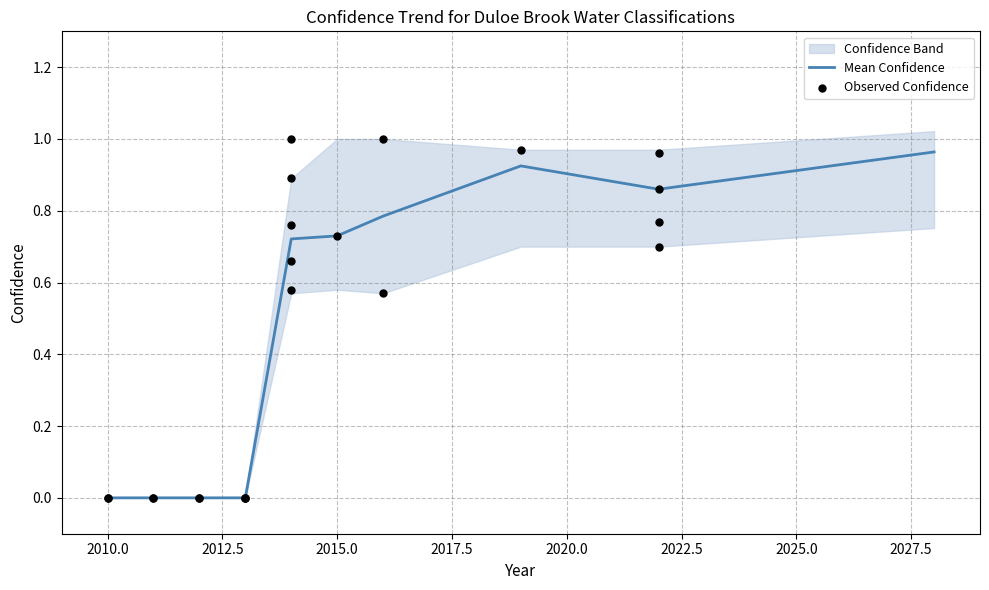

Which series contains the lowest Y value?

mean_confidence